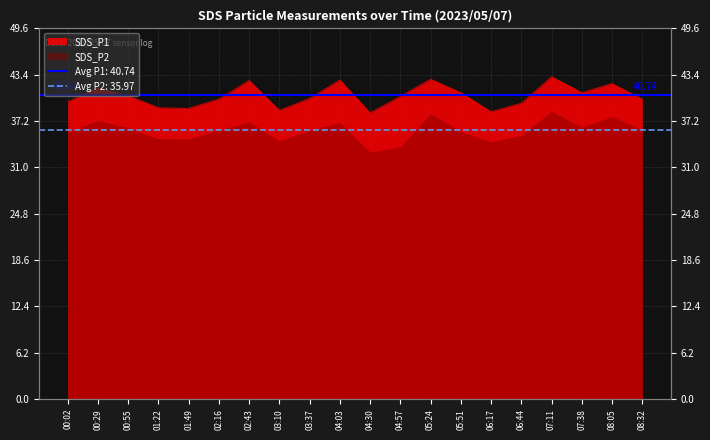

What is the difference between the maximum and second lowest values?

4.7